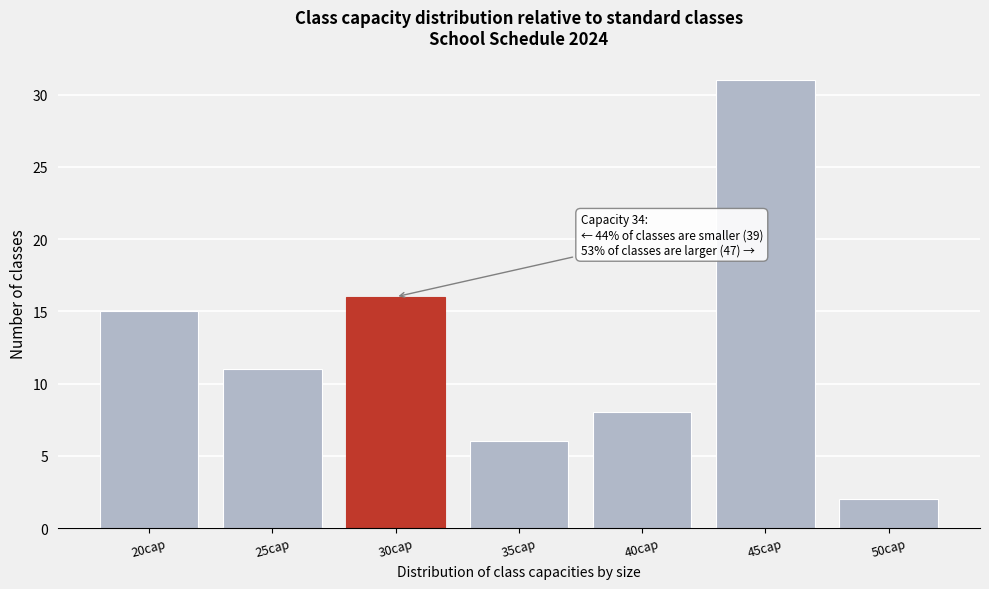

Reading left to right, what are all the values shown in this chart?

20cap=15	25cap=11	30cap=16	35cap=6	40cap=8	45cap=31	50cap=2